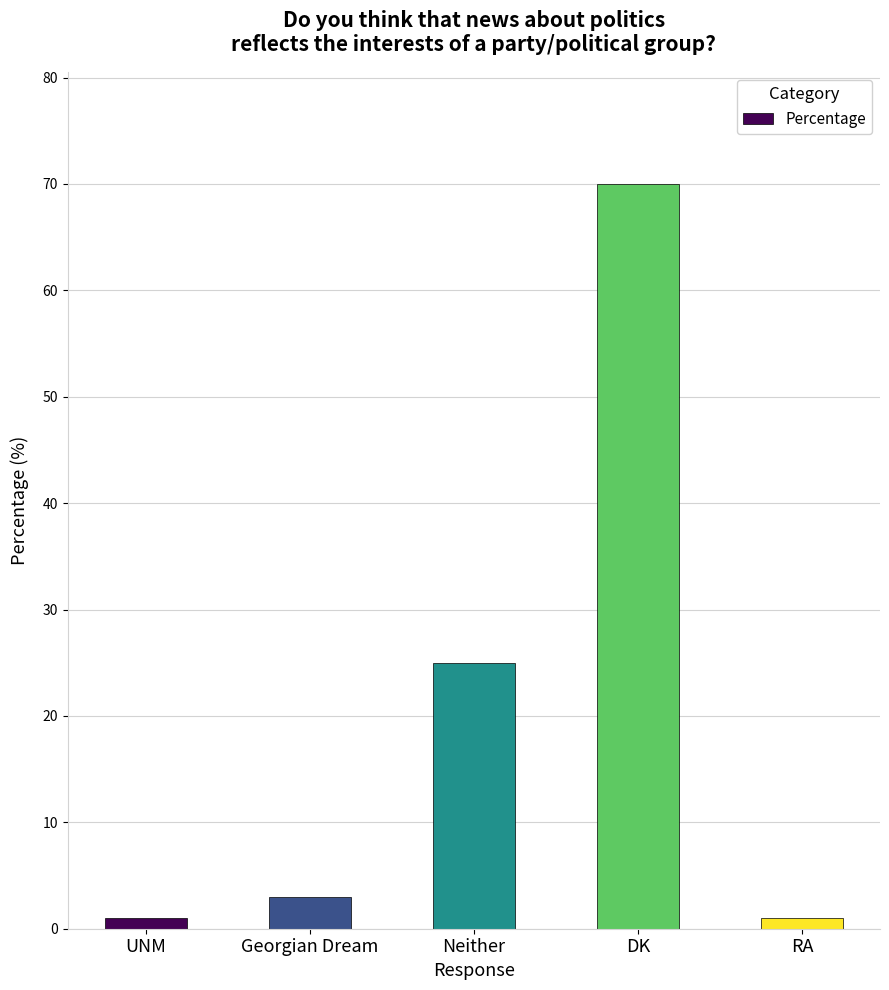

What is the ratio of the value at Neither to the value at Georgian Dream?

8.3